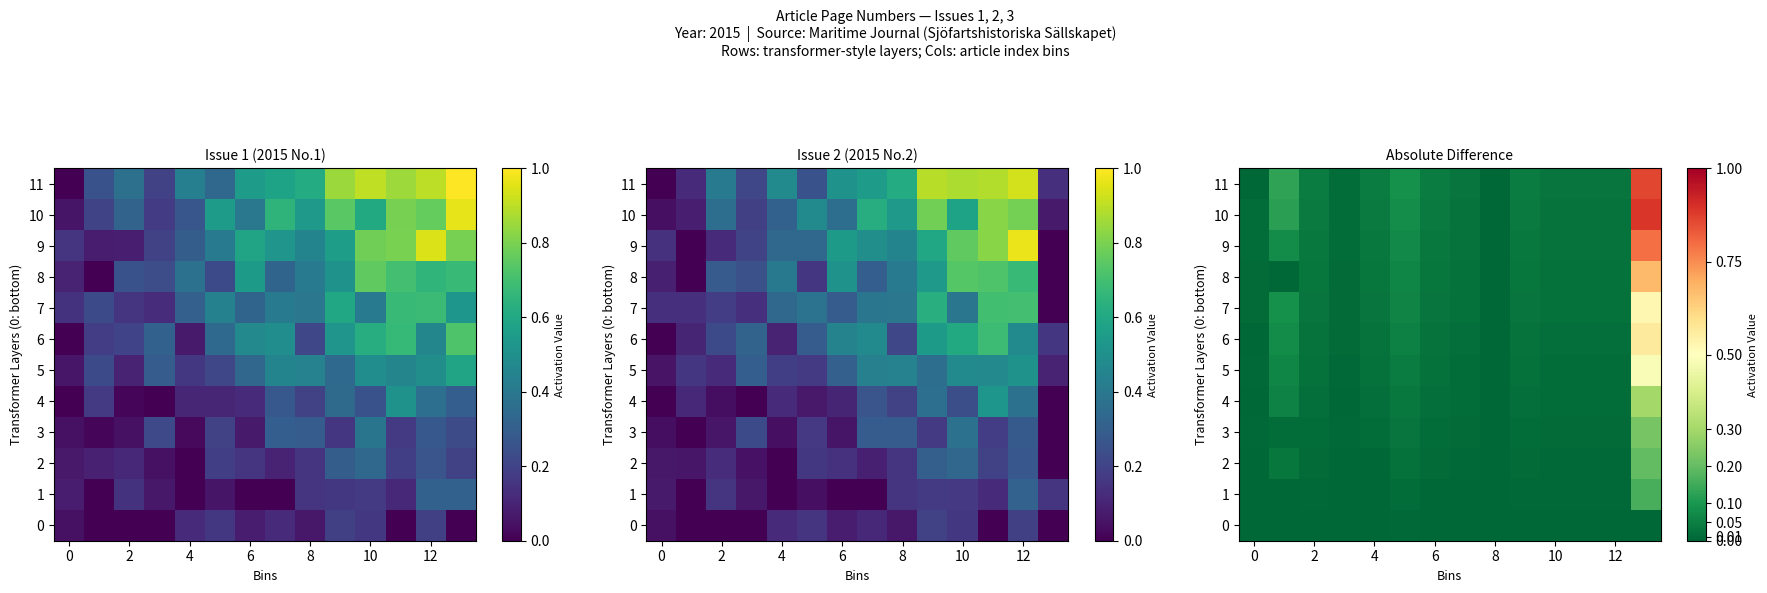

What is the average value of the 9 series?

0.1